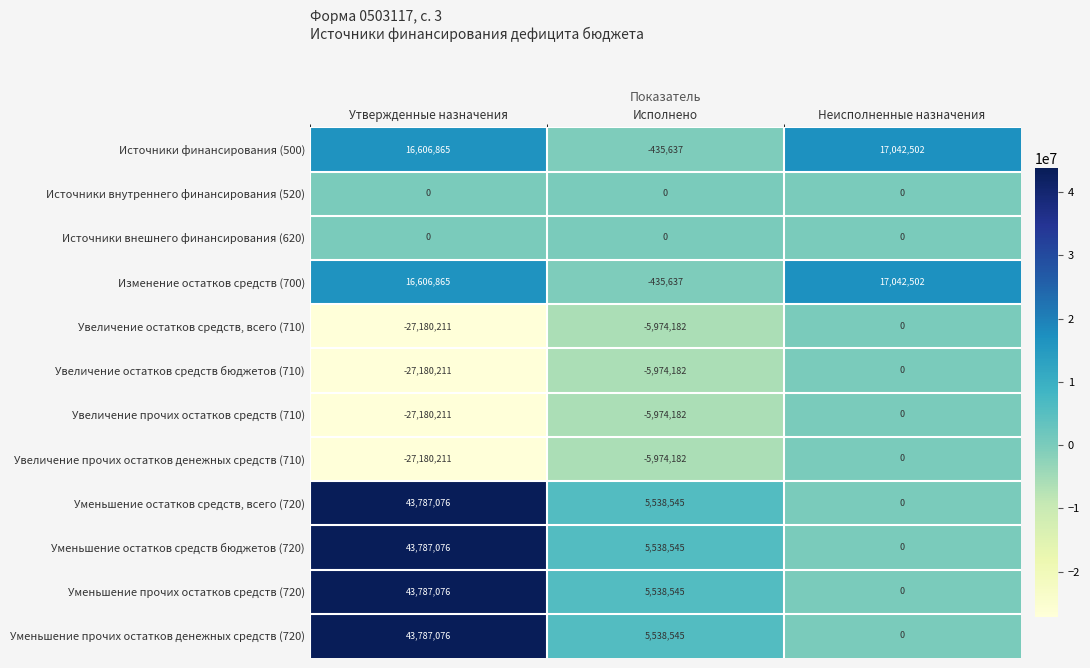

What is the difference between the highest and lowest values at Утвержденные назначения?

70967287